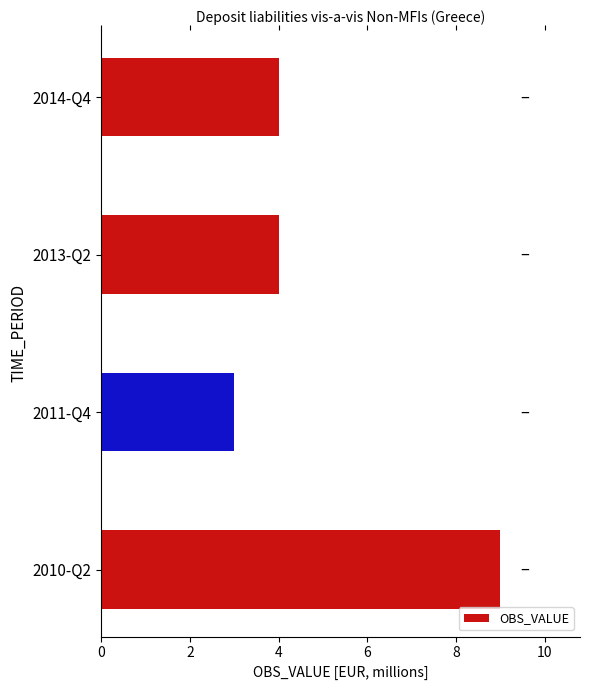

The value at 2011-Q4 is 3. True or false?

True